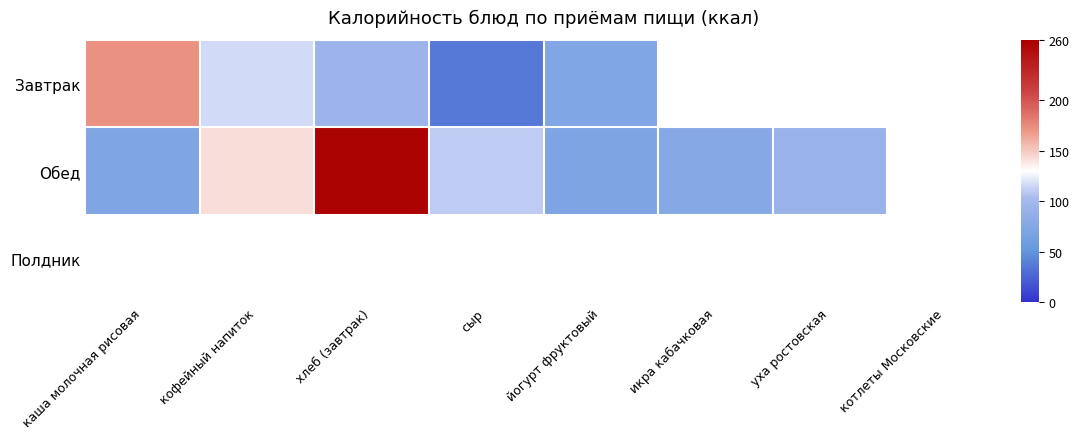

Is the value of Полдник at каша молочная рисовая greater than the value of Обед at каша молочная рисовая?

No